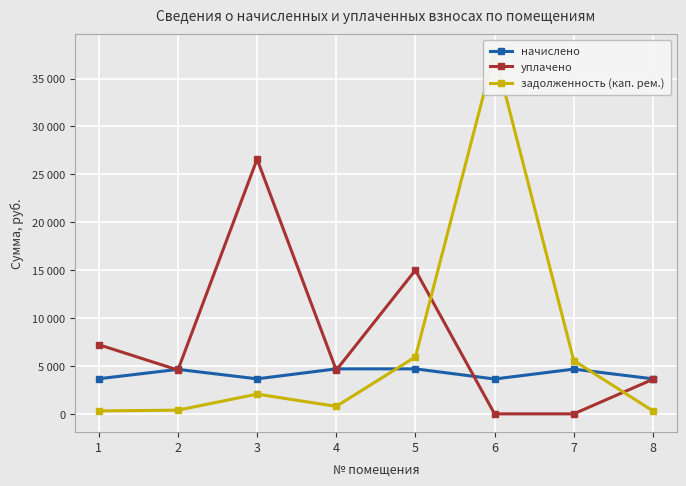

What is the difference between the задолженность (кап. рем.) values at 5 and 3?

3887.5